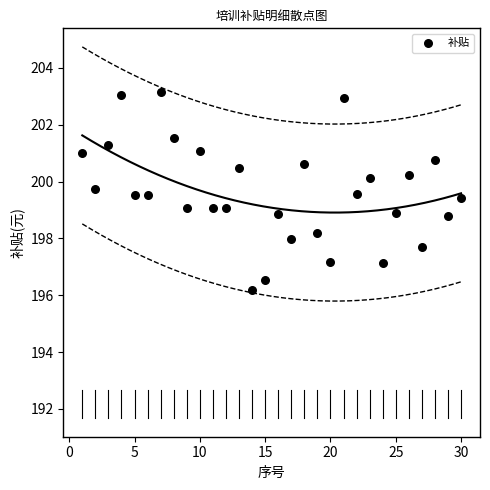

What is the range of X values (max minus min)?

29.0